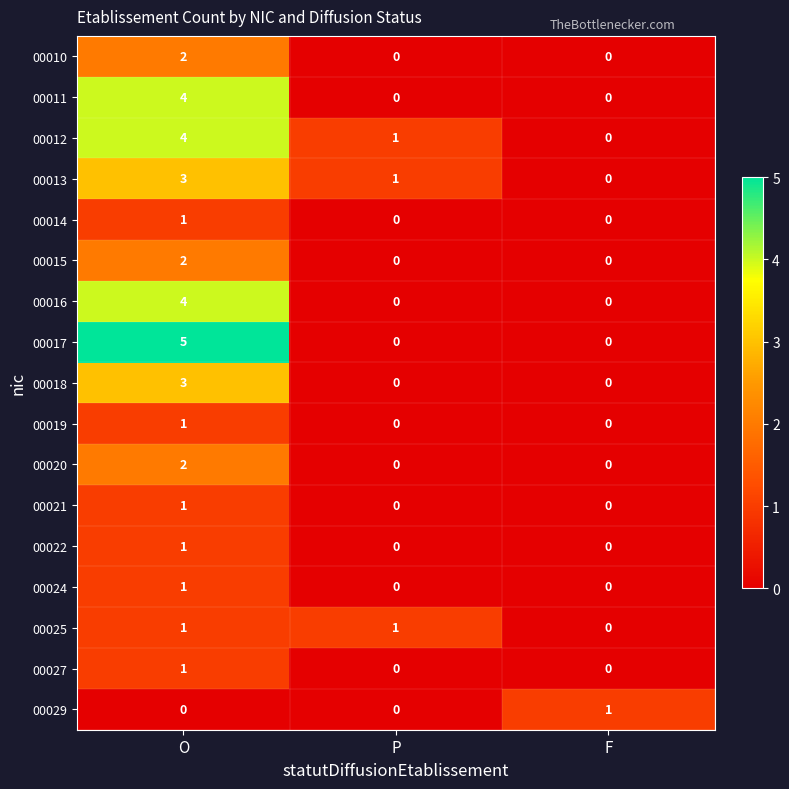

How many categories are shown in the chart?

3